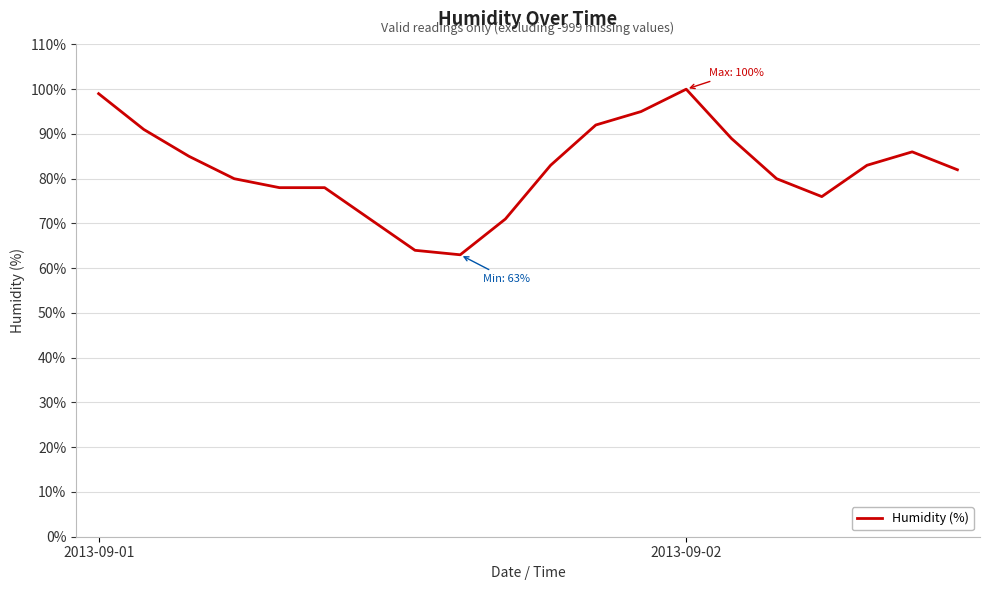

What is the difference between the maximum and minimum values?

37